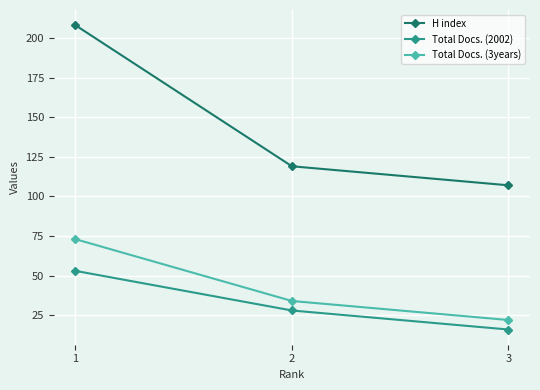

What is the spread (max minus min) of values at 1?

155